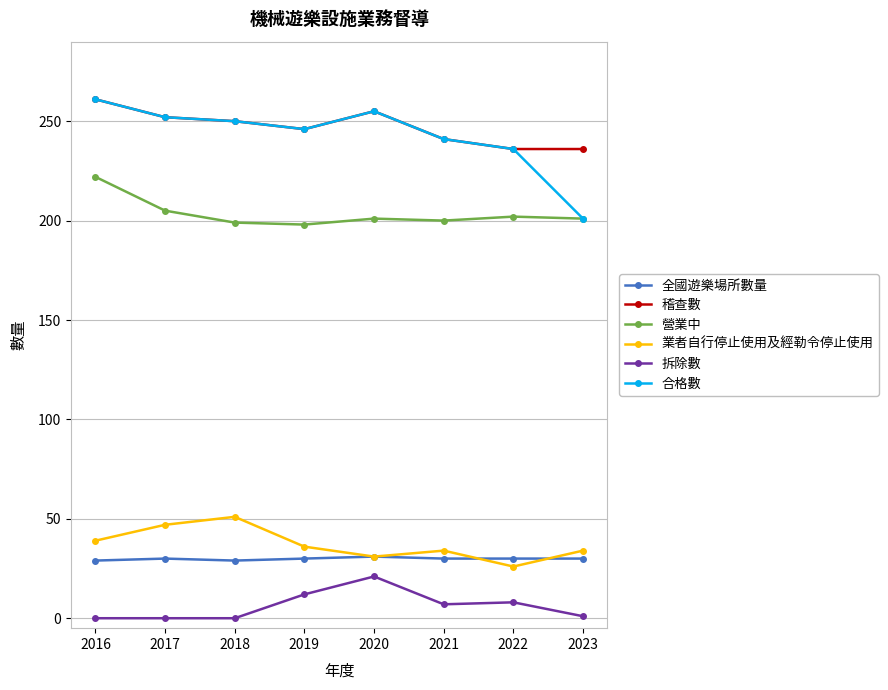

The 全國遊樂場所數量 series shows 9 at 2018. True or false?

False